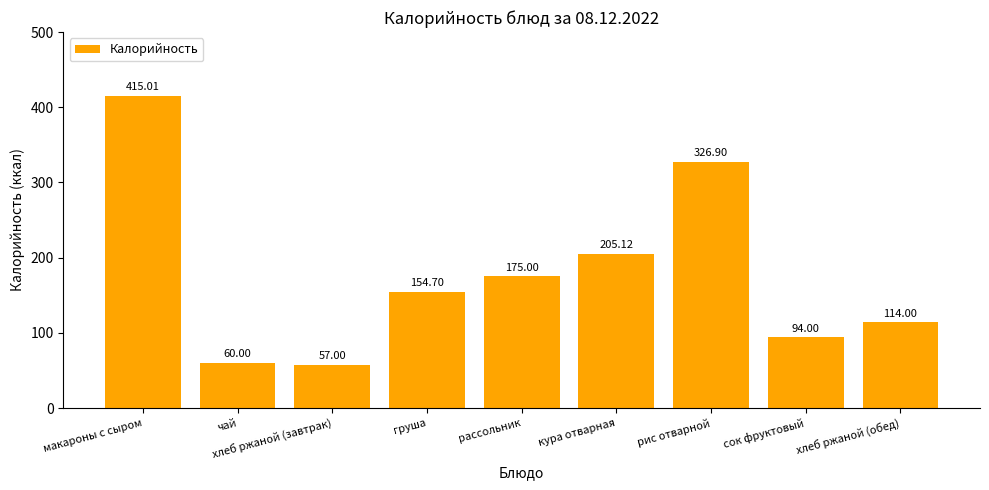

Approximately how many times larger is the value at чай compared to хлеб ржаной (обед)?

0.5